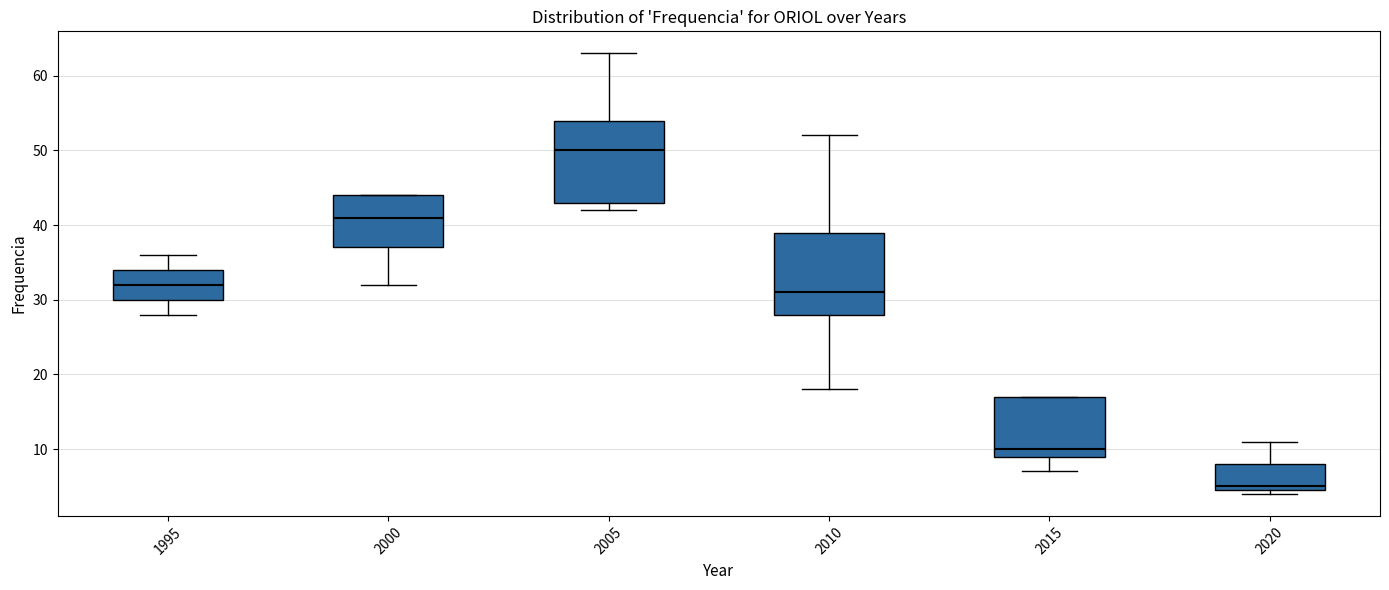

Which box's median line is the highest?

2005